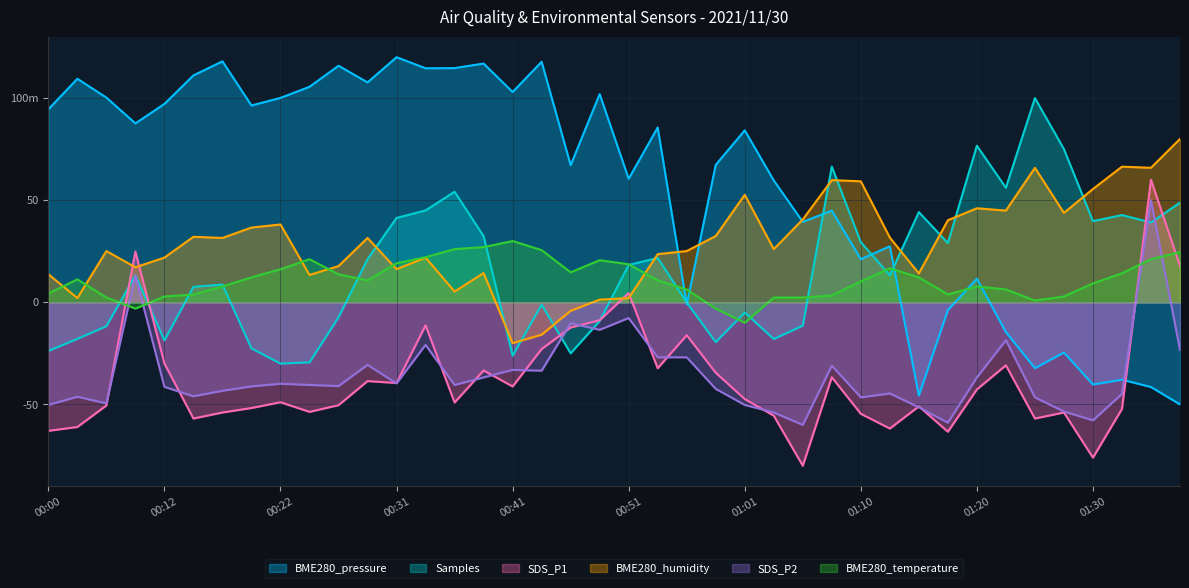

Reading left to right, transcribe all the data shown in this chart.

BME280_pressure: 00:00=94.5	00:02=109.5	00:04=100.2	00:07=87.6	00:12=97.1	00:14=111.1	00:17=118.0	00:19=96.4	00:22=100.1	00:24=105.5	00:26=115.8	00:29=107.7	00:31=120.0	00:34=114.6	00:36=114.7	00:39=116.9	00:41=103.0	00:43=117.8	00:46=67.1	00:49=101.9	00:51=60.5	00:53=85.6	00:56=-1.1	00:58=67.3	01:01=84.2	01:03=59.7	01:06=39.4	01:08=44.9	01:10=21.1	01:13=27.4	01:15=-45.7	01:18=-3.8	01:20=11.5	01:23=-14.6	01:25=-32.2	01:27=-24.6	01:30=-40.2	01:32=-37.9	01:35=-41.5	01:37=-50.0
Samples: 00:00=-23.8	00:02=-17.9	00:04=-11.7	00:07=13.3	00:12=-18.6	00:14=7.6	00:17=8.7	00:19=-22.6	00:22=-30.0	00:24=-29.4	00:26=-7.3	00:29=21.1	00:31=41.3	00:34=45.0	00:36=54.1	00:39=32.4	00:41=-26.1	00:43=-1.1	00:46=-25.0	00:49=-9.2	00:51=18.3	00:53=21.7	00:56=-0.1	00:58=-19.5	01:01=-5.0	01:03=-18.0	01:06=-11.4	01:08=66.4	01:10=29.4	01:13=13.2	01:15=44.2	01:18=29.0	01:20=76.7	01:23=56.1	01:25=100.0	01:27=75.0	01:30=39.7	01:32=42.7	01:35=39.1	01:37=48.8
SDS_P1: 00:00=-62.9	00:02=-61.0	00:04=-50.5	00:07=24.8	00:12=-30.0	00:14=-56.9	00:17=-53.9	00:19=-51.7	00:22=-48.9	00:24=-53.6	00:26=-50.4	00:29=-38.6	00:31=-39.5	00:34=-11.3	00:36=-49.0	00:39=-33.4	00:41=-41.2	00:43=-22.9	00:46=-12.3	00:49=-8.7	00:51=4.6	00:53=-32.3	00:56=-16.1	00:58=-34.5	01:01=-47.4	01:03=-55.5	01:06=-80.0	01:08=-36.7	01:10=-54.6	01:13=-61.8	01:15=-50.9	01:18=-63.4	01:20=-42.6	01:23=-30.8	01:25=-56.9	01:27=-53.9	01:30=-76.0	01:32=-52.2	01:35=60.0	01:37=17.8
BME280_humidity: 00:00=13.8	00:02=2.1	00:04=25.1	00:07=17.2	00:12=21.9	00:14=32.1	00:17=31.5	00:19=36.6	00:22=38.1	00:24=13.4	00:26=17.7	00:29=31.5	00:31=16.2	00:34=21.9	00:36=5.3	00:39=14.3	00:41=-20.0	00:43=-15.8	00:46=-4.2	00:49=1.3	00:51=2.1	00:53=23.6	00:56=25.1	00:58=32.5	01:01=52.6	01:03=26.0	01:06=40.6	01:08=59.8	01:10=59.2	01:13=31.7	01:15=14.2	01:18=40.2	01:20=46.0	01:23=44.9	01:25=65.8	01:27=43.8	01:30=55.5	01:32=66.4	01:35=65.8	01:37=80.0
SDS_P2: 00:00=-50.2	00:02=-46.2	00:04=-49.5	00:07=13.2	00:12=-41.4	00:14=-46.0	00:17=-43.3	00:19=-41.2	00:22=-39.8	00:24=-40.5	00:26=-41.0	00:29=-30.6	00:31=-39.7	00:34=-20.8	00:36=-40.5	00:39=-36.8	00:41=-33.1	00:43=-33.5	00:46=-10.2	00:49=-13.5	00:51=-7.7	00:53=-26.9	00:56=-26.9	00:58=-42.4	01:01=-50.2	01:03=-53.9	01:06=-60.0	01:08=-31.0	01:10=-46.5	01:13=-44.6	01:15=-51.4	01:18=-58.9	01:20=-36.8	01:23=-18.5	01:25=-46.5	01:27=-53.5	01:30=-57.8	01:32=-44.8	01:35=50.0	01:37=-23.3
BME280_temperature: 00:00=4.3	00:02=11.2	00:04=2.3	00:07=-3.1	00:12=2.8	00:14=3.8	00:17=7.8	00:19=12.2	00:22=16.2	00:24=21.1	00:26=13.7	00:29=10.7	00:31=19.1	00:34=22.1	00:36=26.0	00:39=27.0	00:41=30.0	00:43=25.6	00:46=14.7	00:49=20.6	00:51=18.6	00:53=10.7	00:56=6.3	00:58=-3.1	01:01=-10.0	01:03=2.3	01:06=2.3	01:08=3.3	01:10=10.2	01:13=16.7	01:15=12.2	01:18=3.8	01:20=7.8	01:23=6.3	01:25=0.9	01:27=2.8	01:30=9.3	01:32=14.2	01:35=21.1	01:37=24.6